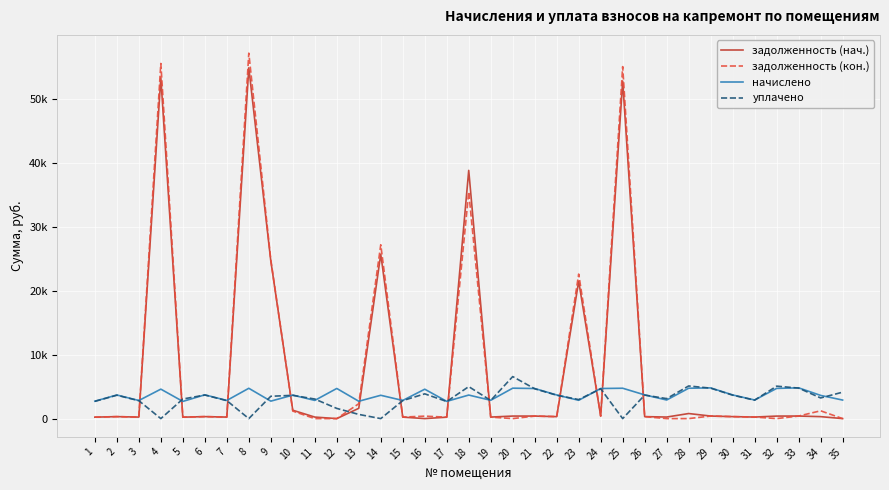

Which series has the widest spread of values?

задолженность (кон.)